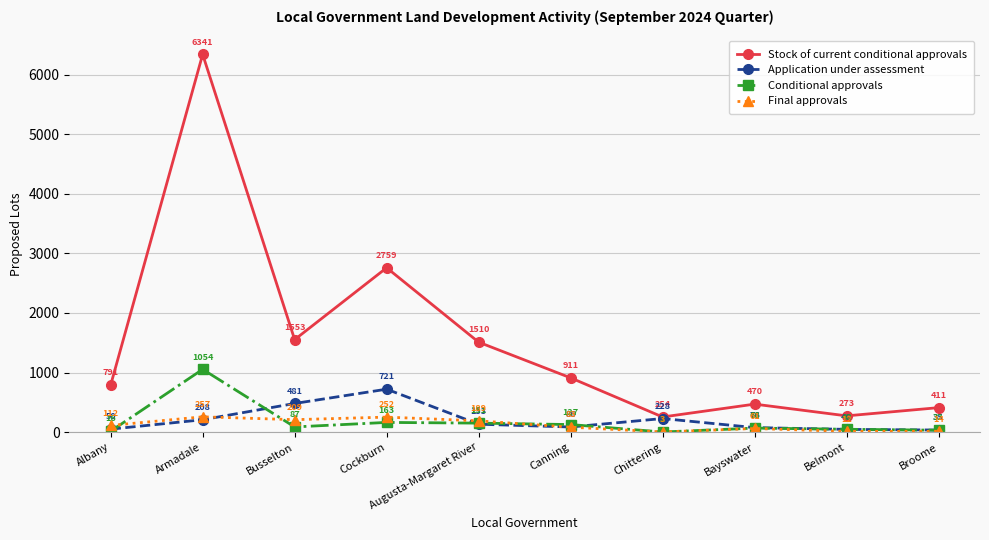

Is this an area chart (filled region under the line)?

No